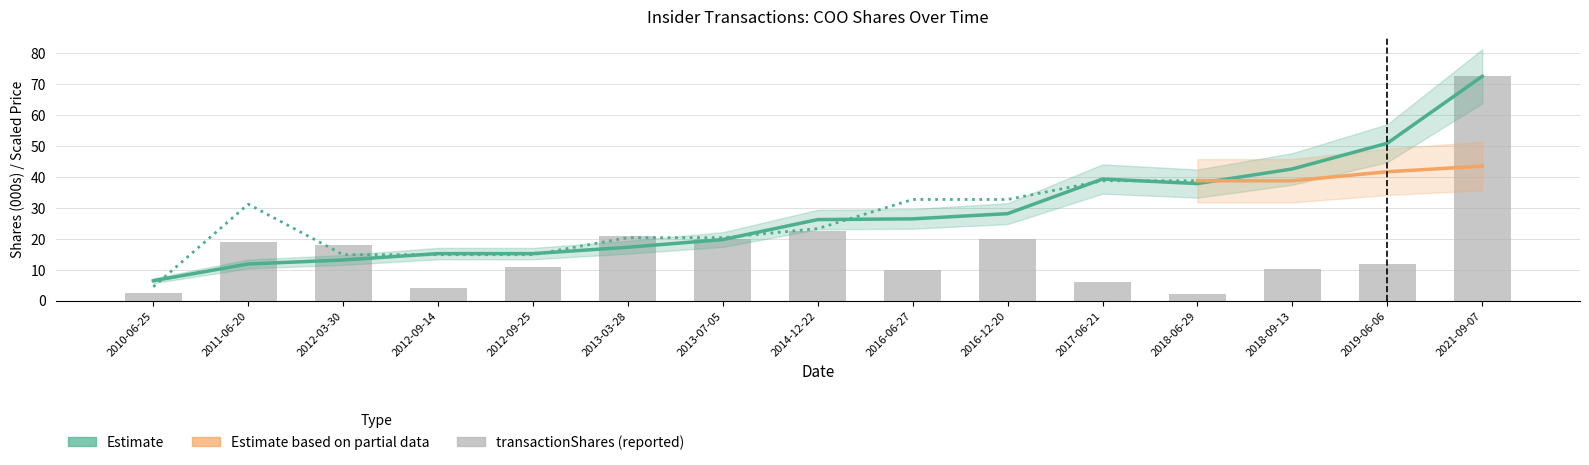

At which label does transactionPricePerShare first exceed 26?

2014-12-22